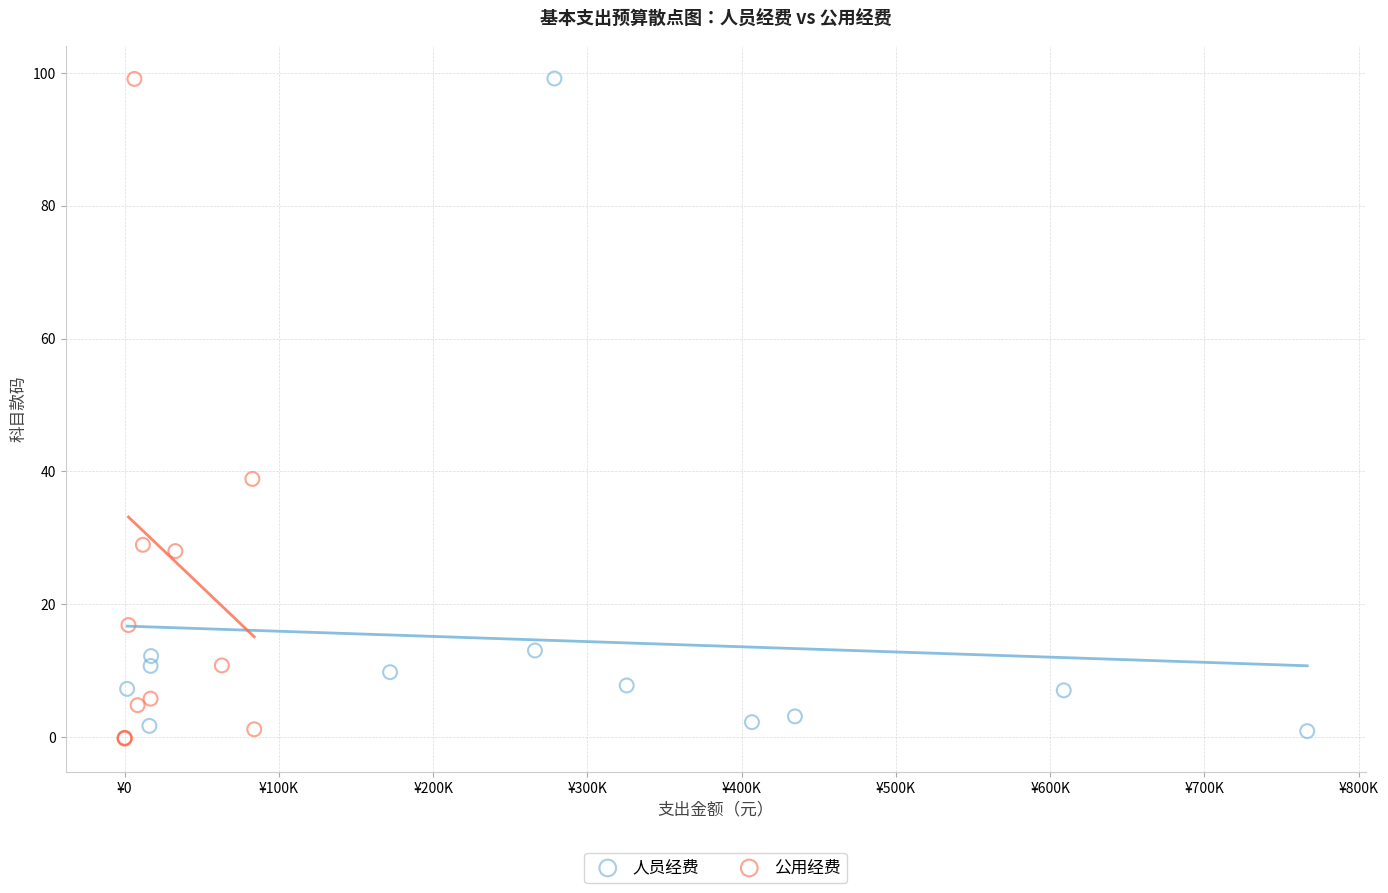

What are all the series names shown in the legend?

人员经费, 公用经费